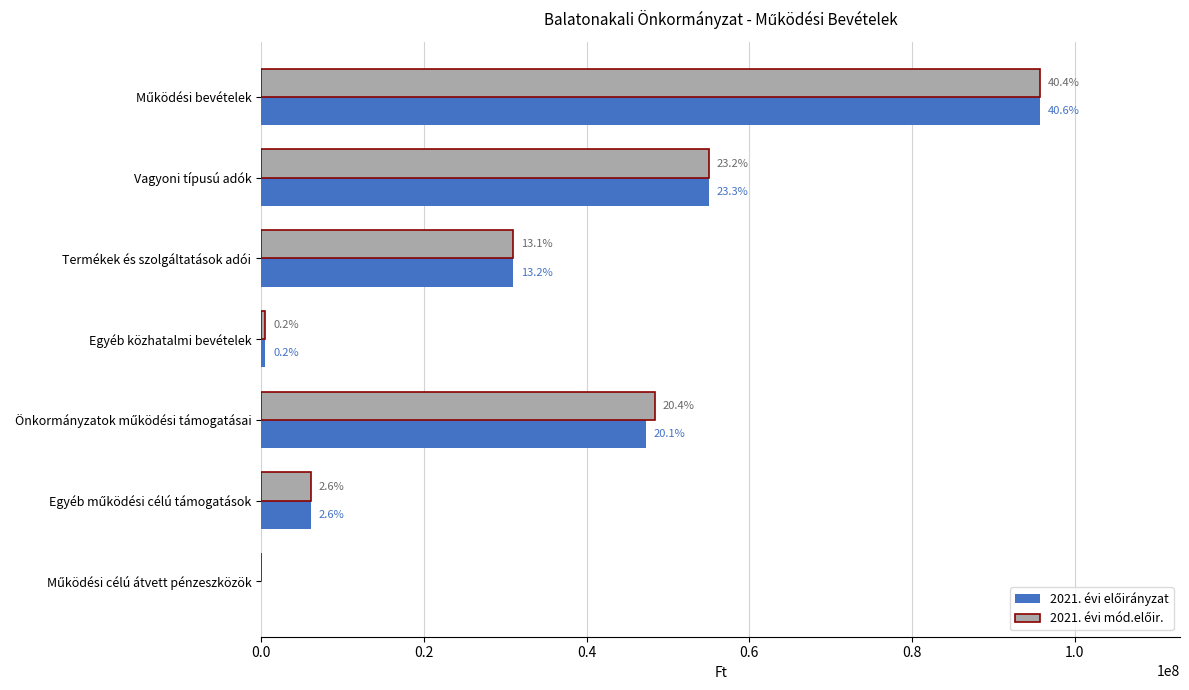

What is the average value of the 2021. évi mód.előir. series?

33809121